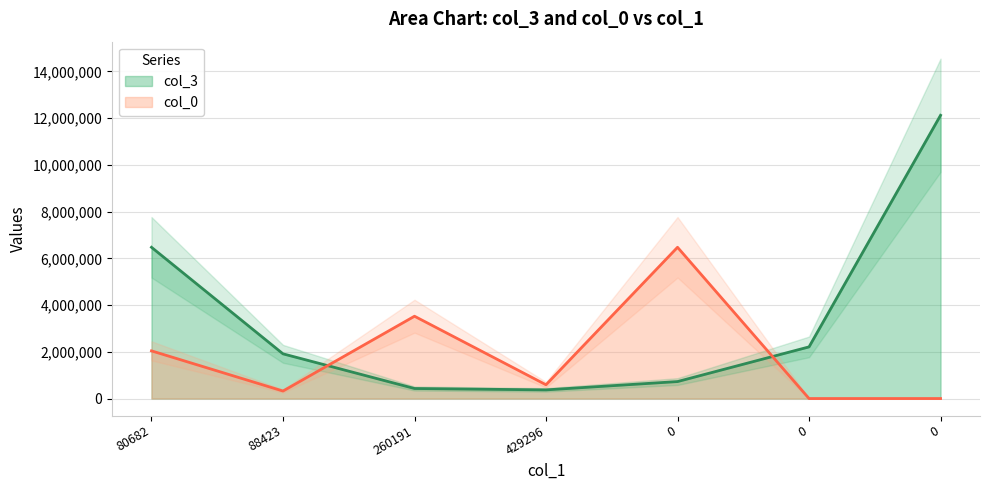

Reading right to left, transcribe all the data shown in this chart.

col_3: 12120855.9	2210195.9	726000.0	369819.0	429296.5	1912974.2	6472570.2
col_0: 0.0	0.0	6472570.2	588964.2	3522523.7	320917.9	2040164.4